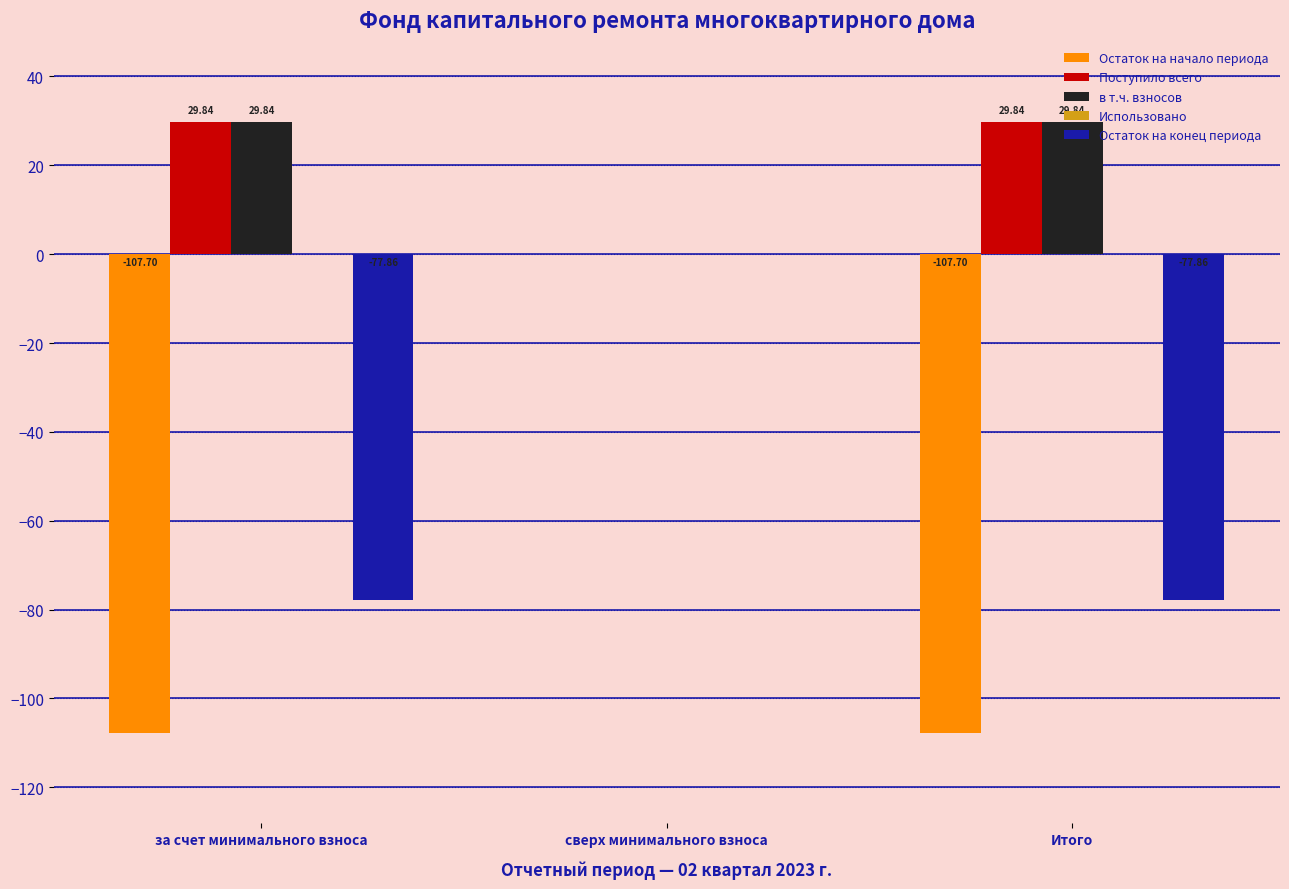

At which label does Остаток на начало периода reach its peak?

сверх минимального взноса